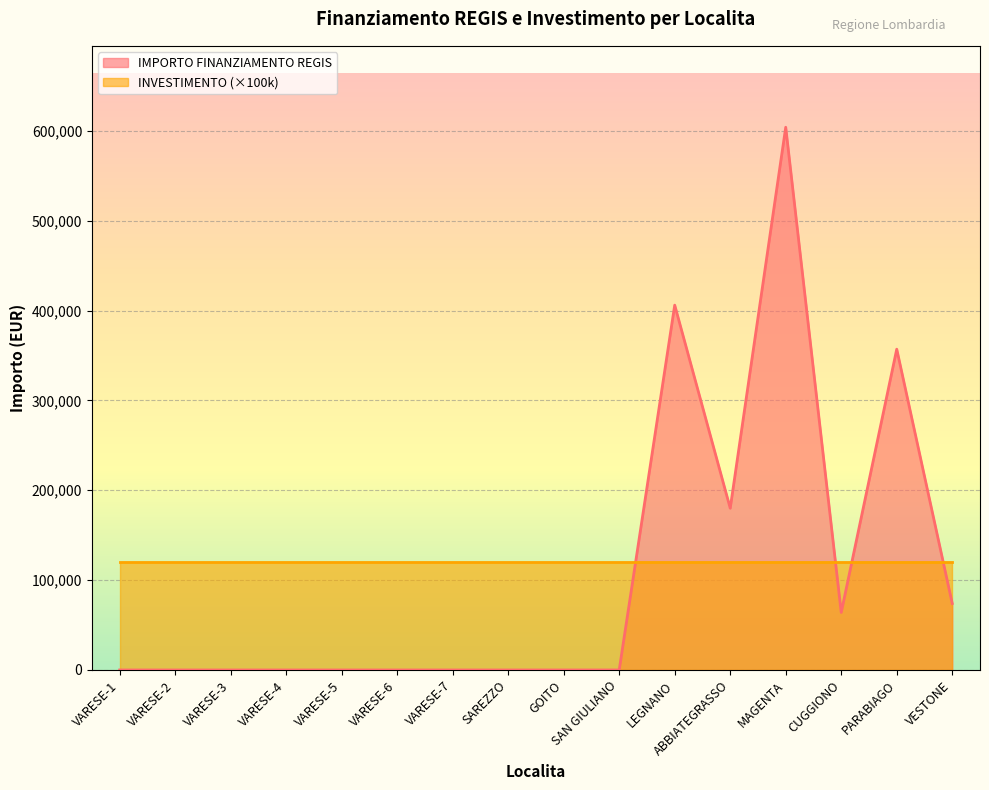

What is the change in value from GOITO to LEGNANO?

+406000.0